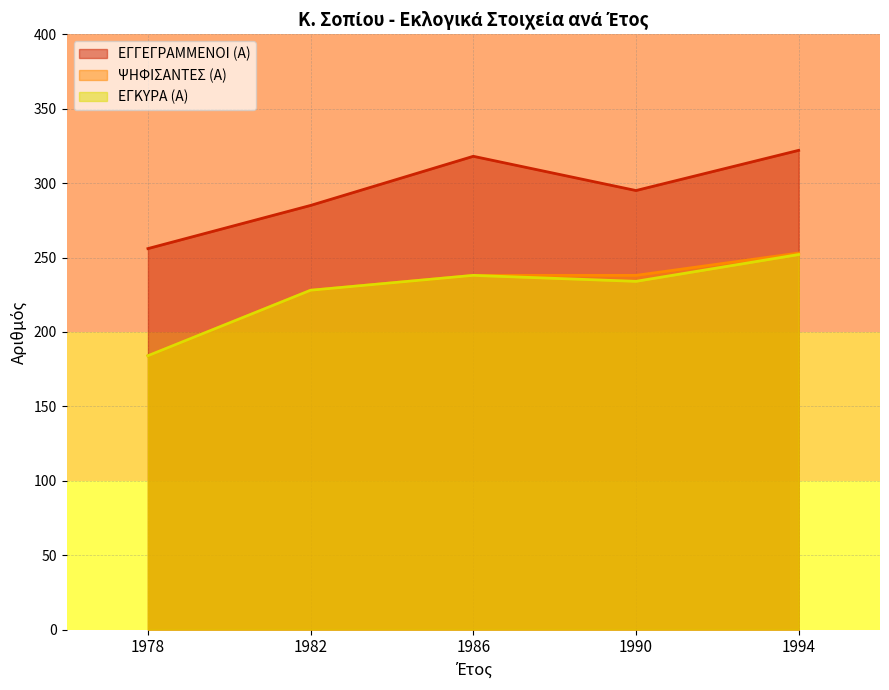

Does the chart have visible grid lines?

Yes